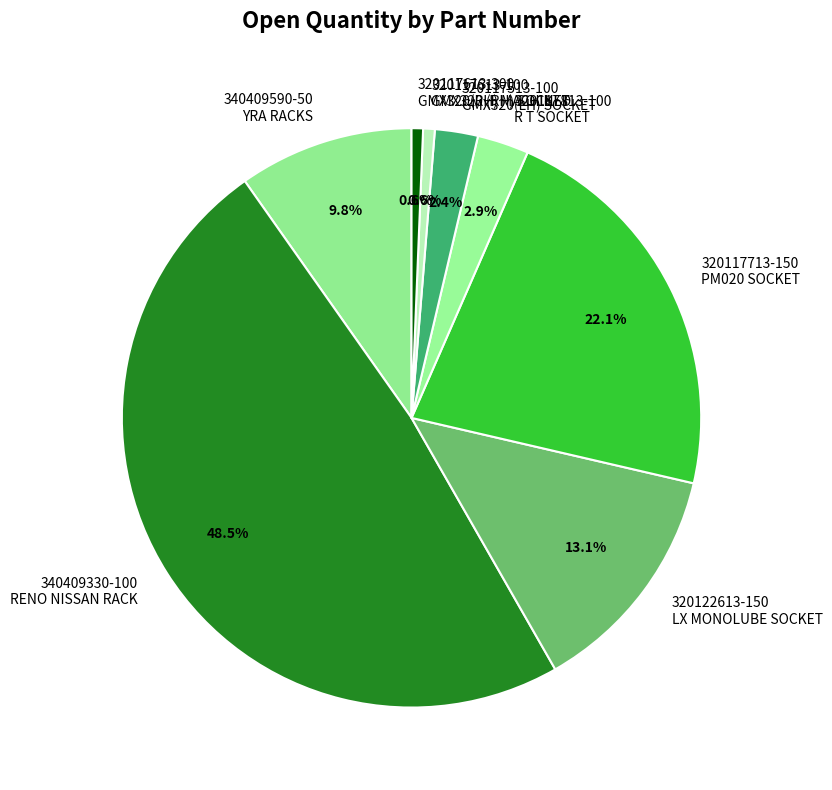

Is 320117513-100 GMX320(LH) SOCKET the majority of the pie?

No